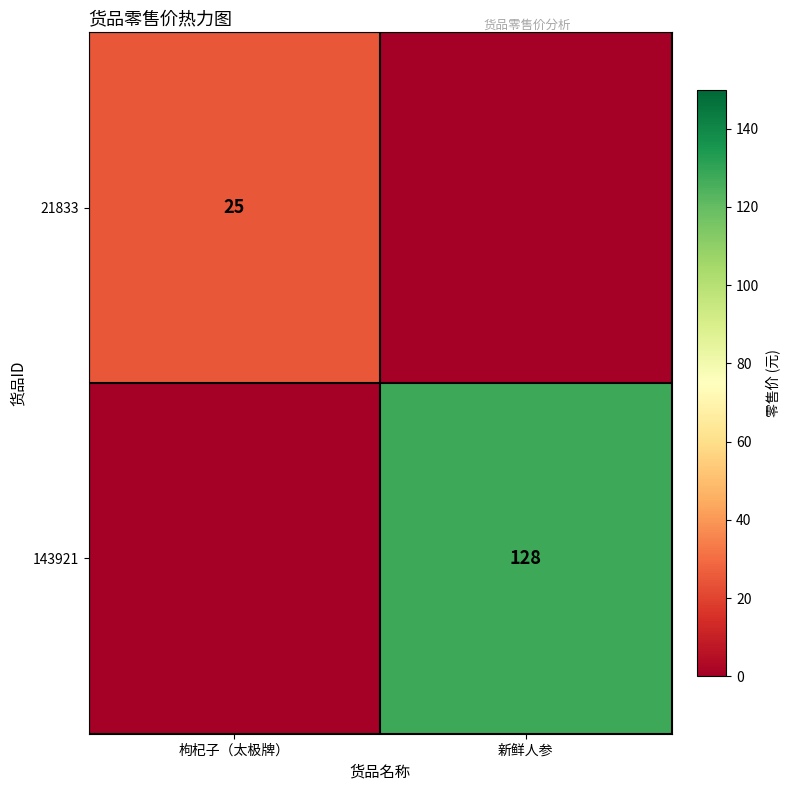

Is it true that 21833 equals 37 at 枸杞子（太极牌）?

False